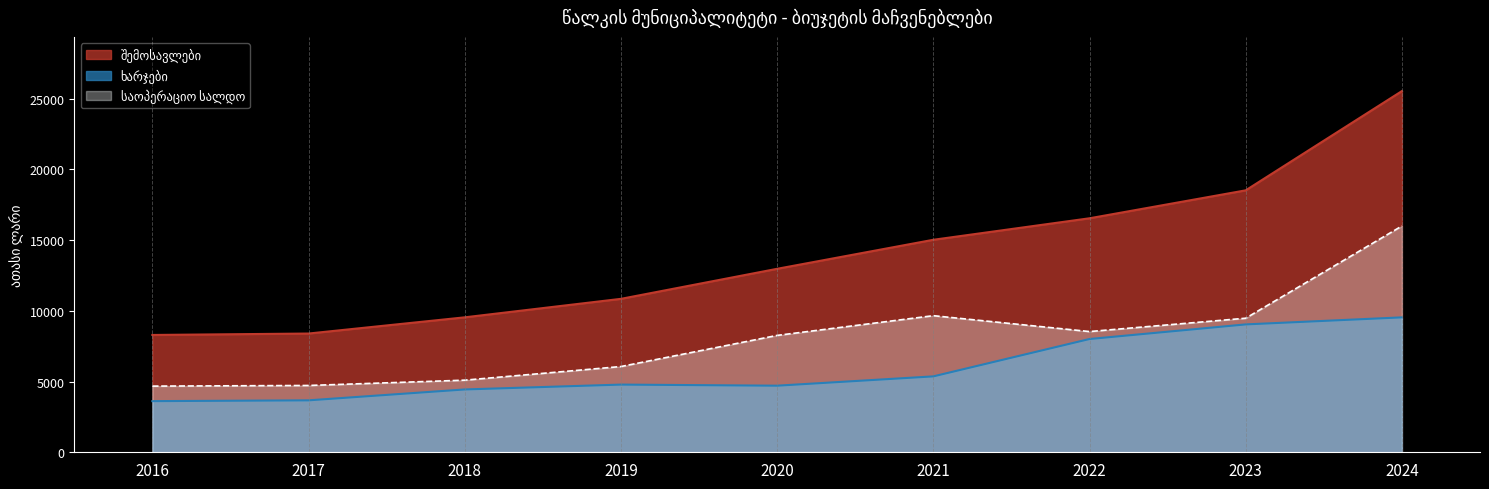

Which series has the widest spread of values?

შემოსავლები